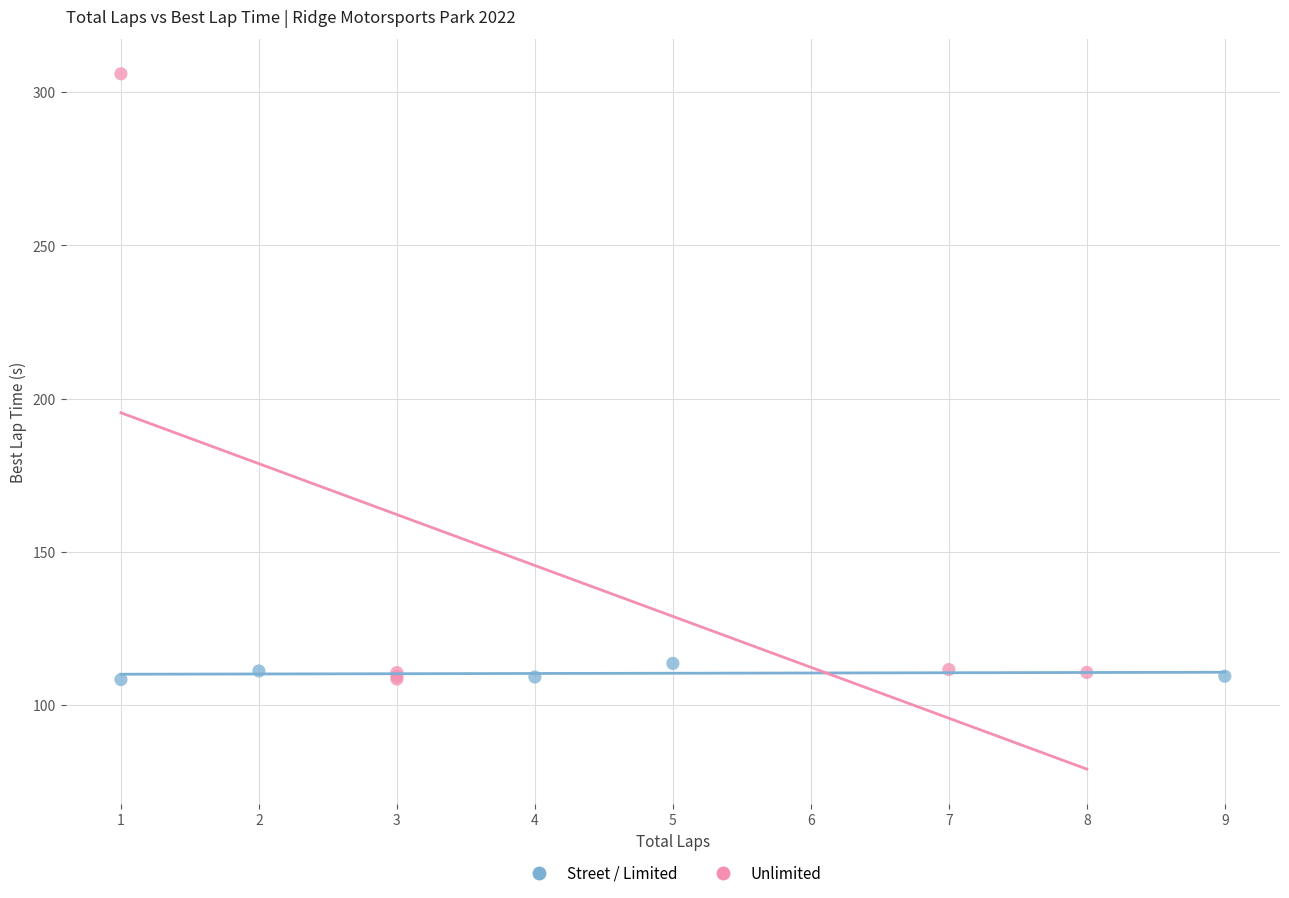

Which series has the widest spread of Y values?

Unlimited